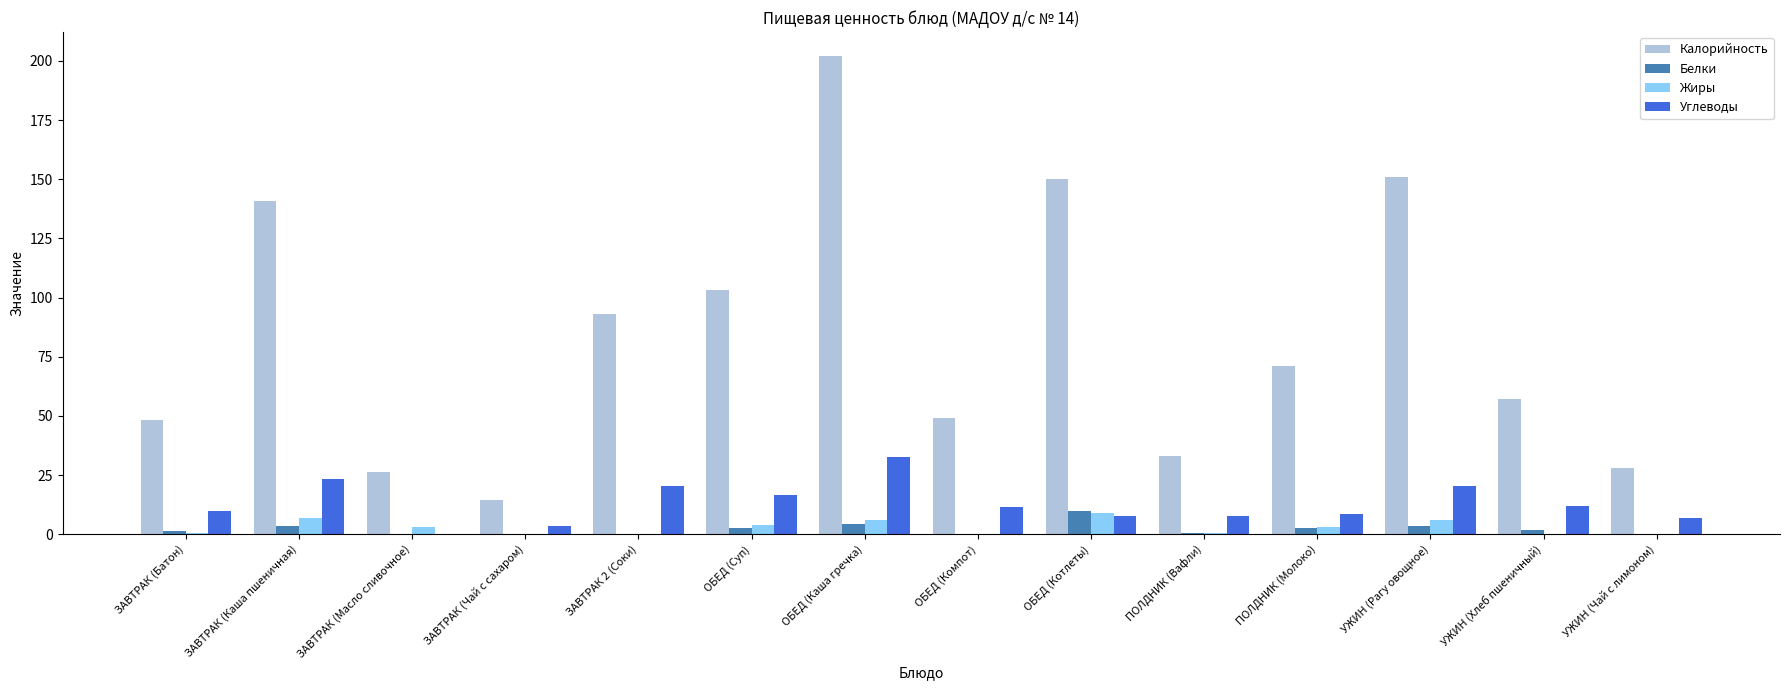

What is the sum of all Жиры values?

38.9